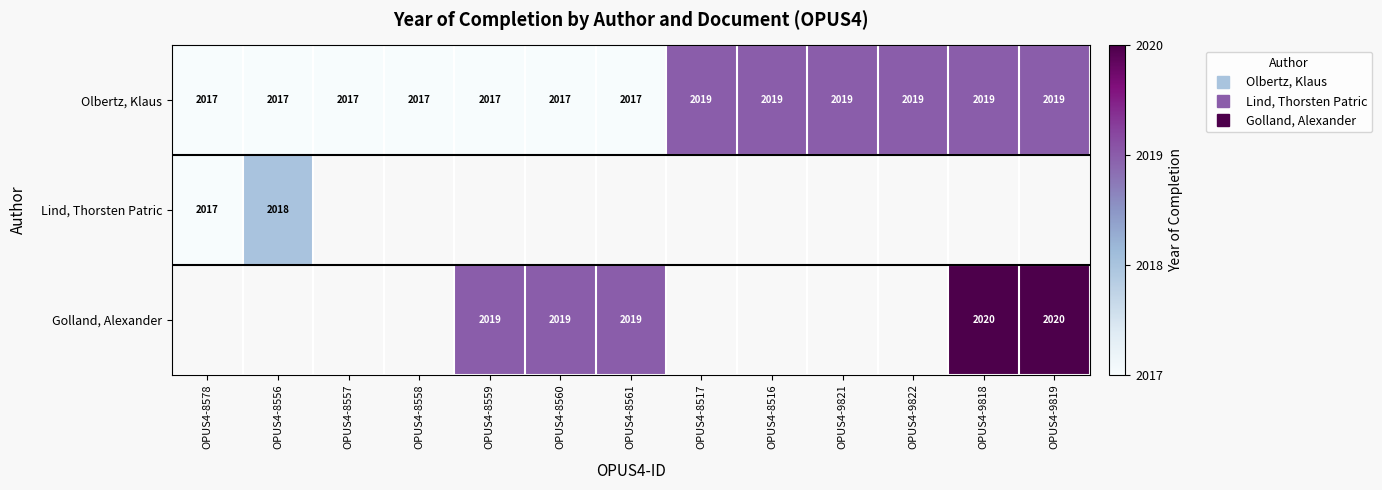

At which category does the chart reach its peak across all series?

OPUS4-9818